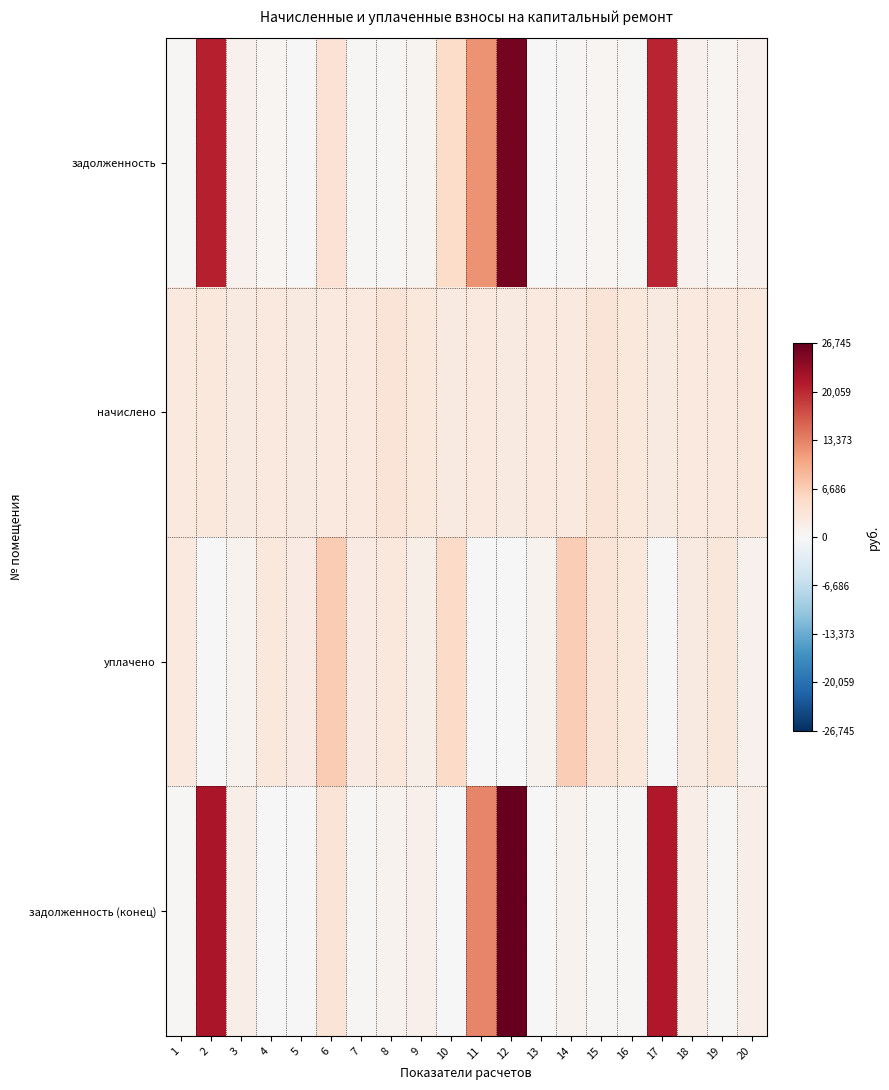

Which series has the largest range (max minus min)?

задолженность (конец)